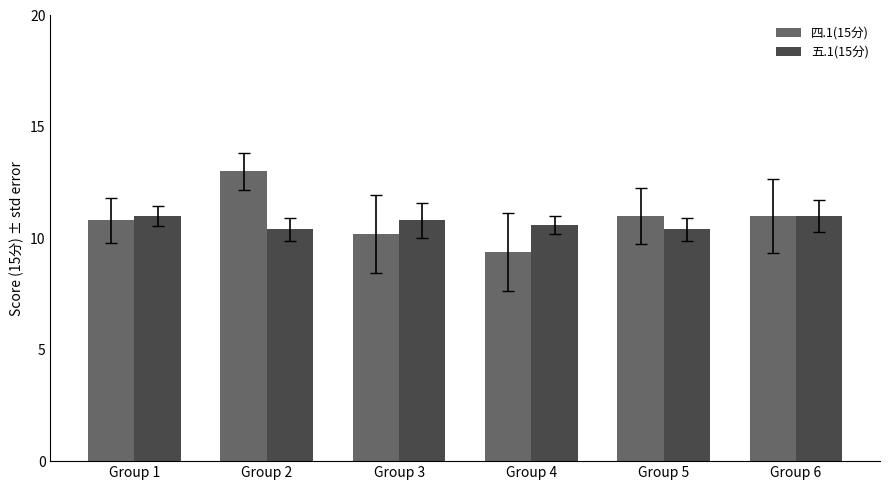

What are all the series names shown in the legend?

四.1(15分), 五.1(15分)